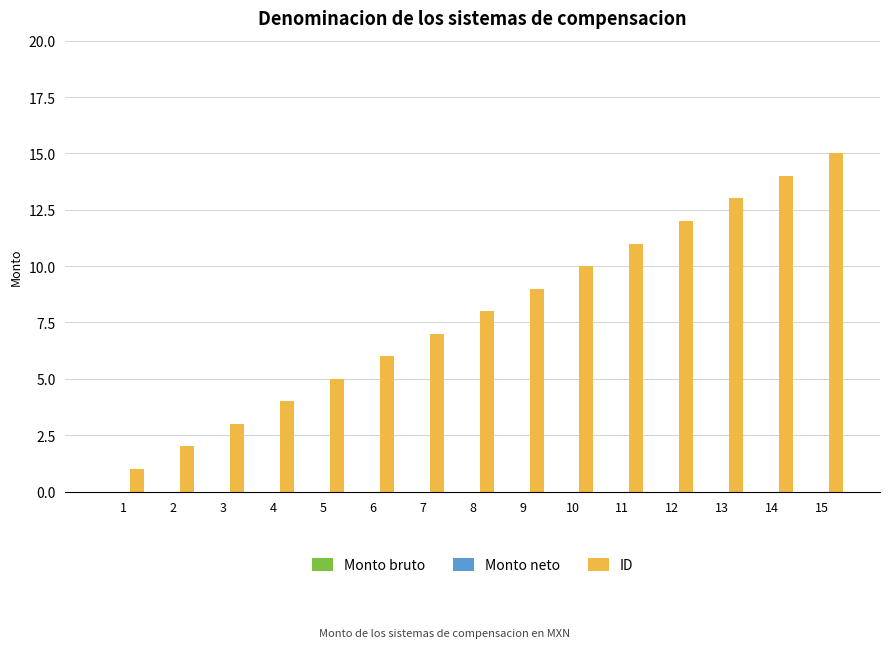

What is the difference between the maximum and minimum values?

14